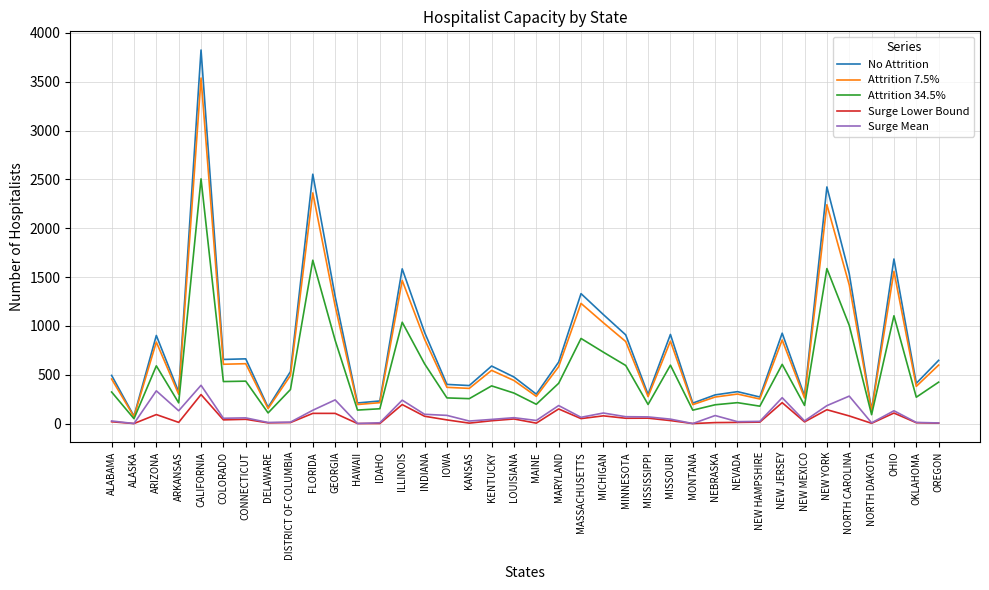

True or false: No Attrition has more than 1 points higher than both neighbors.

True